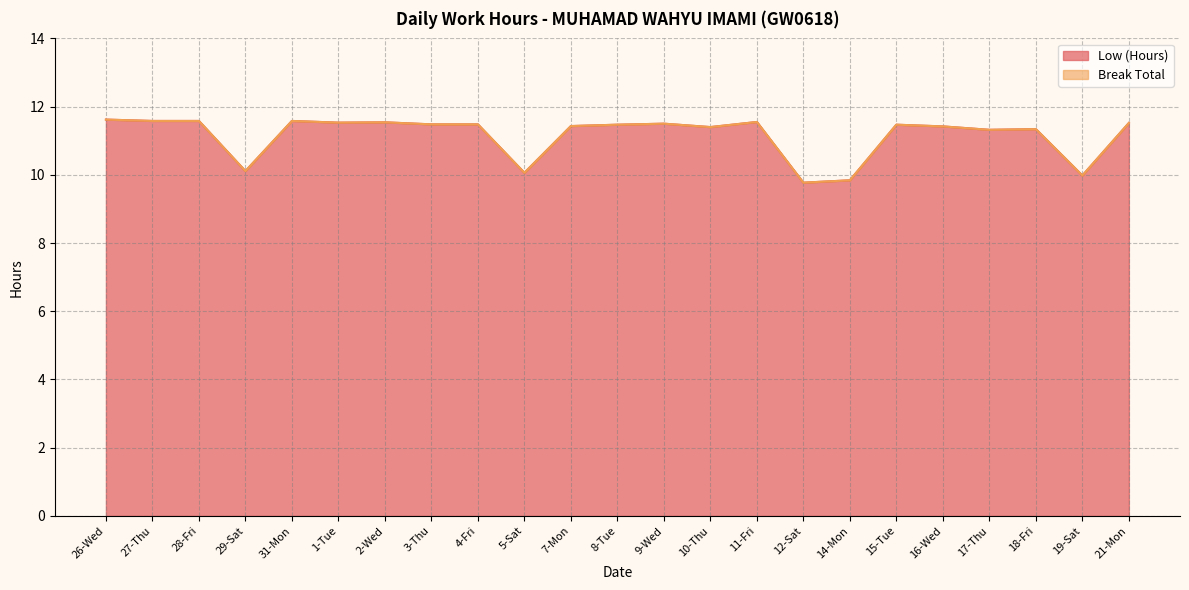

True or false: there are more than 0 points higher than both neighbors.

True